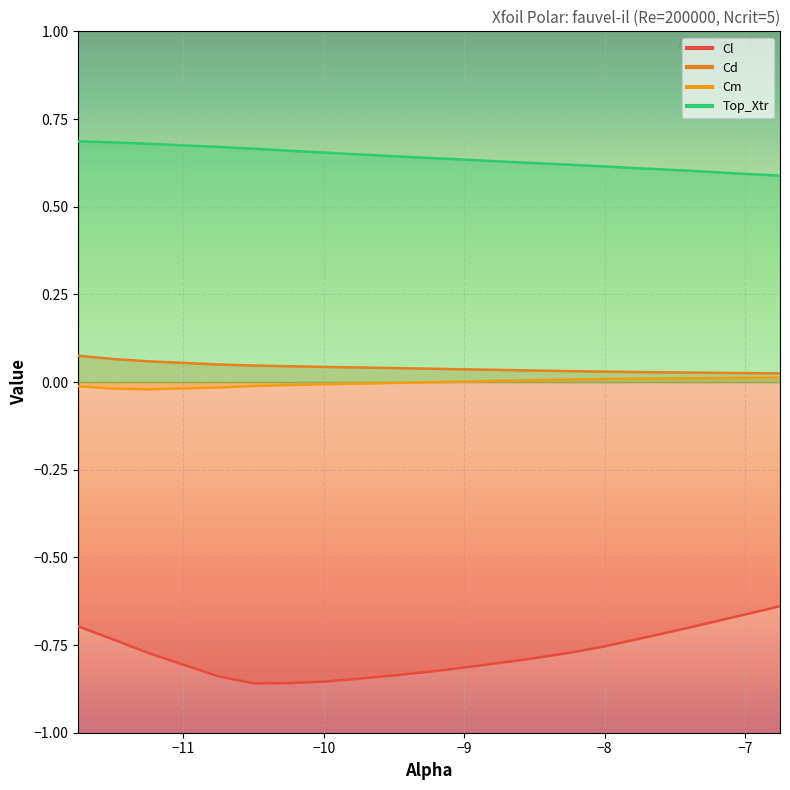

Which category has the highest value across all series?

-11.75